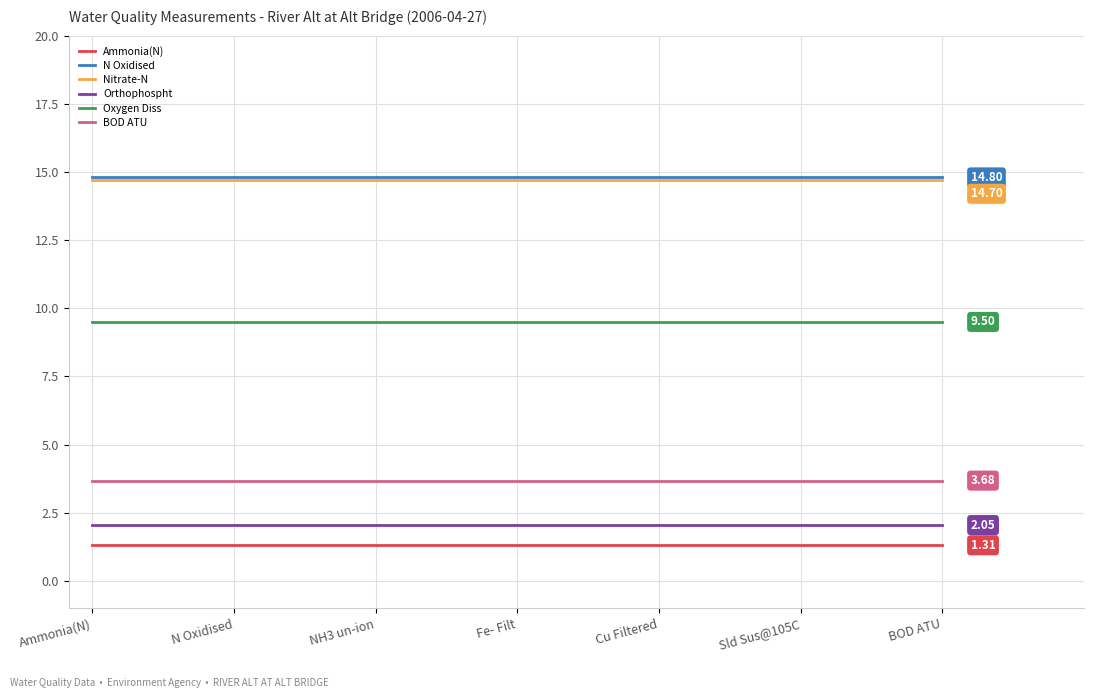

True or false: Orthophospht and Oxygen Diss cross at least once.

False